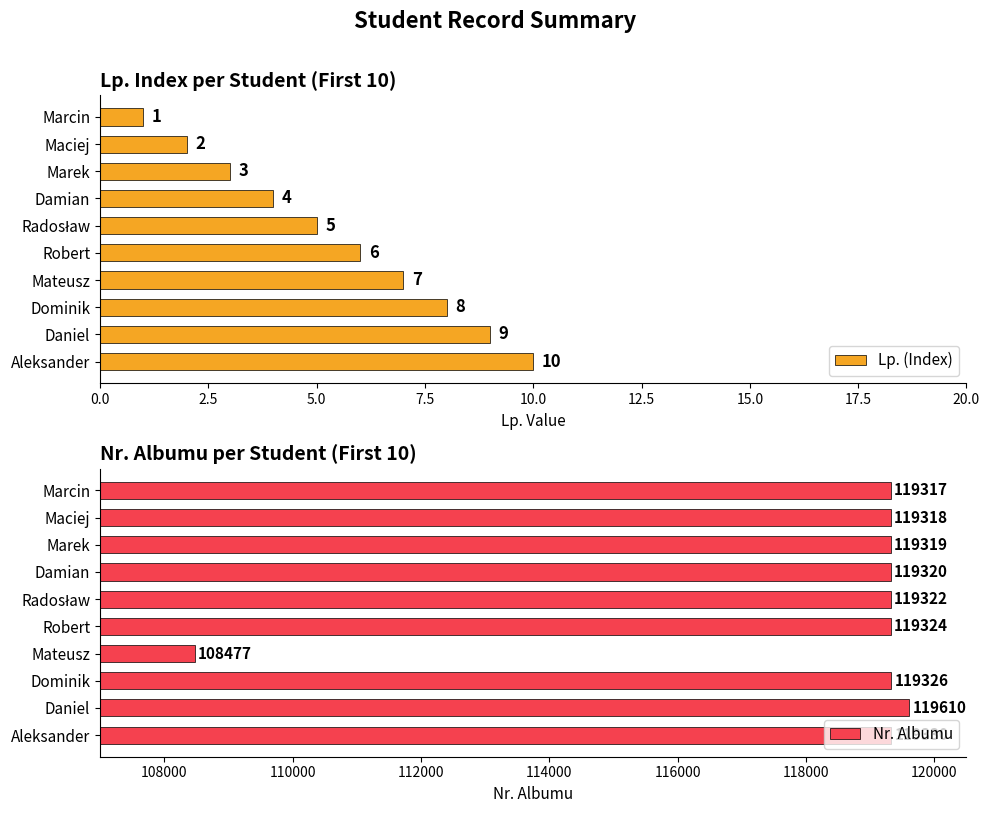

True or false: Lp. (Index) has a value of 10 at Aleksander.

True